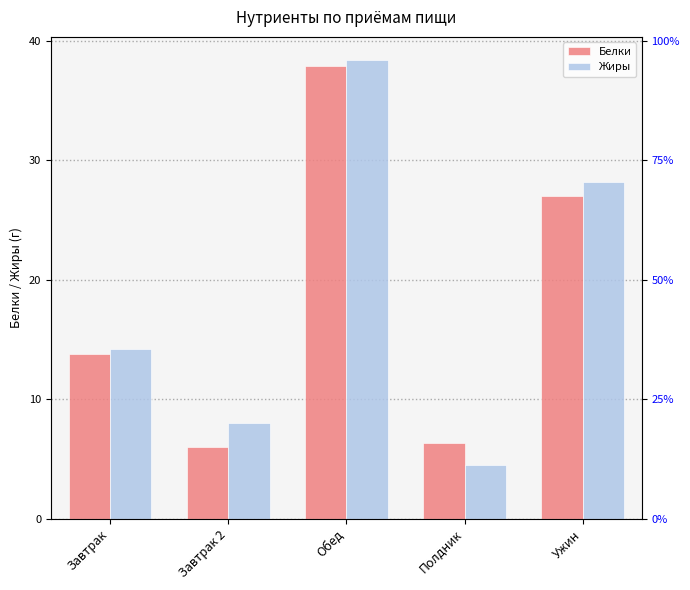

What is the sum of the Белки values at Полдник and Завтрак?

20.2